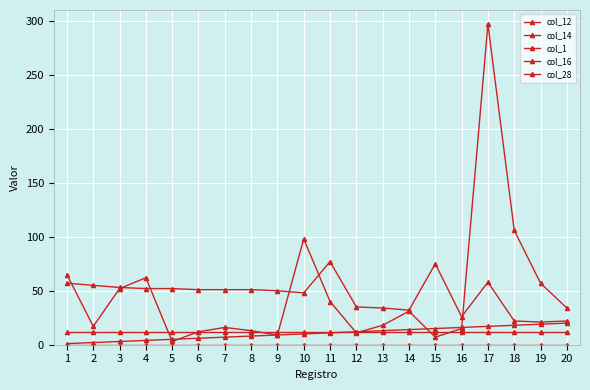

The col_14 series shows 87 at 4. True or false?

False